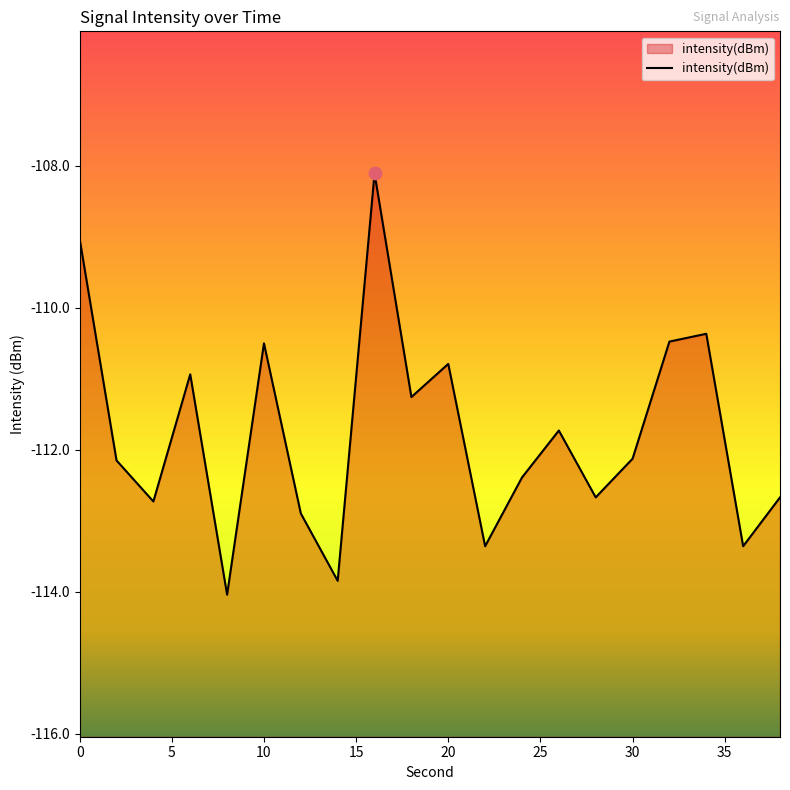

What is the change in value from 15 to 10?

+0.1